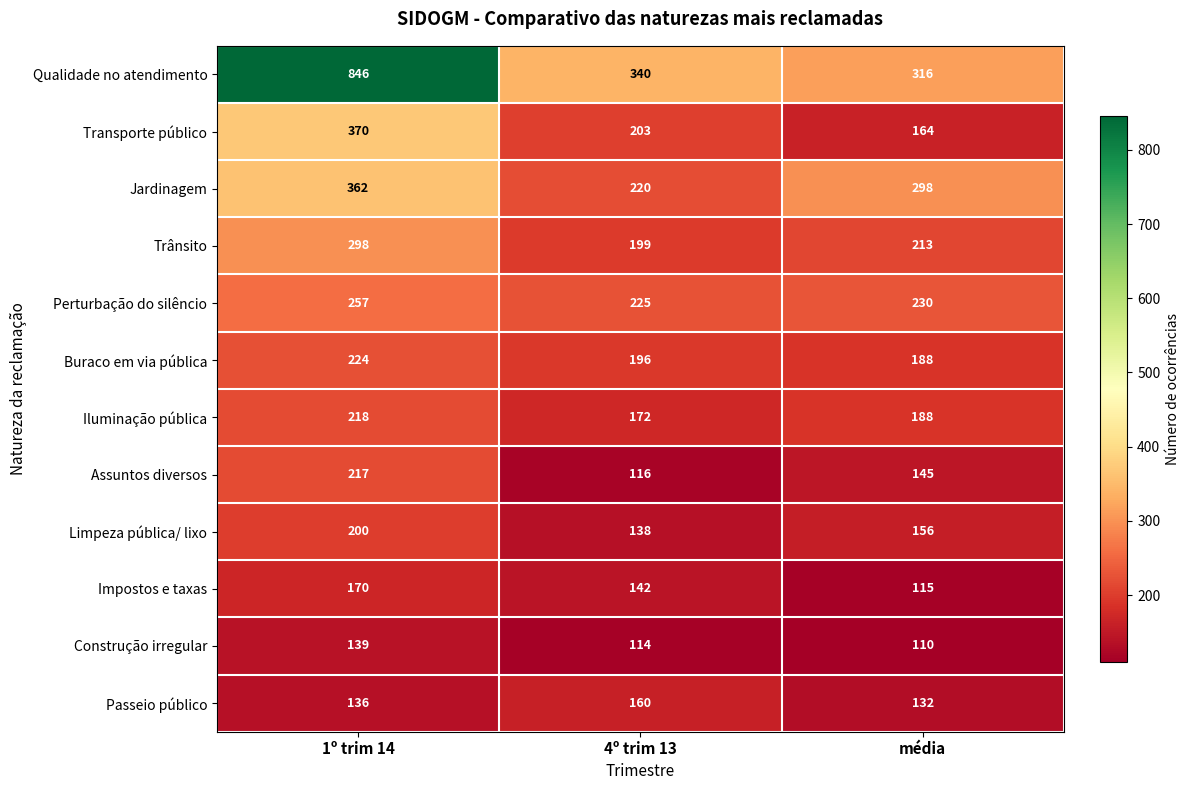

What is the difference between the Trânsito values at 1º trim 14 and 4º trim 13?

99